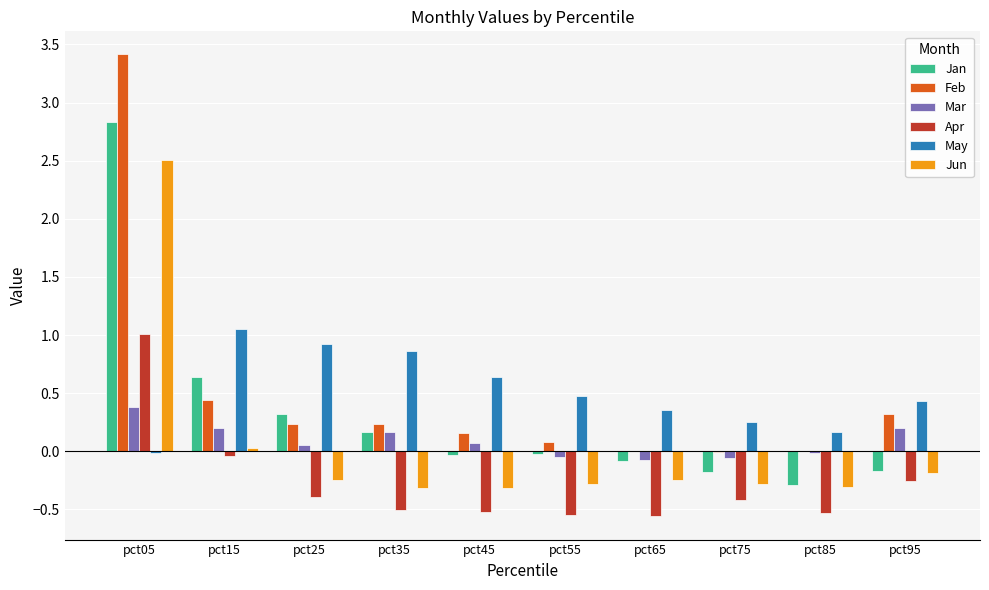

What is the total value across all series at pct35?

0.6